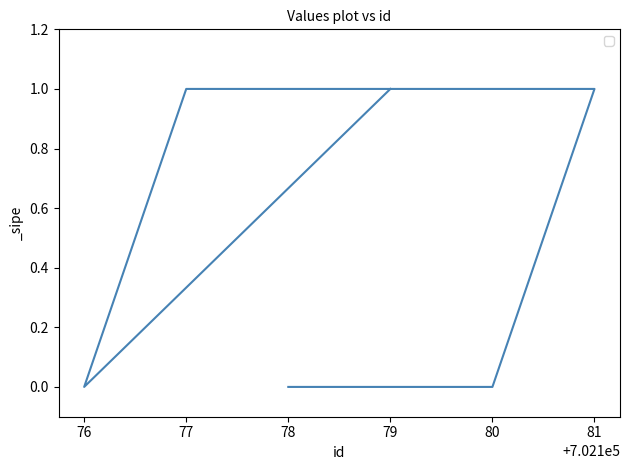

Is this an area chart (filled region under the line)?

No